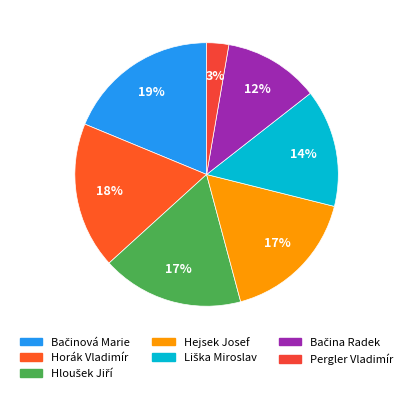

How many slices are in this pie chart?

7